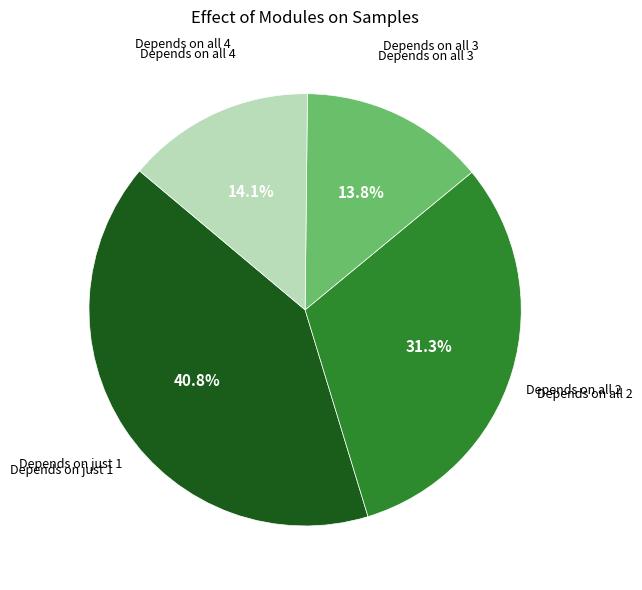

Is there a majority slice in this chart?

No